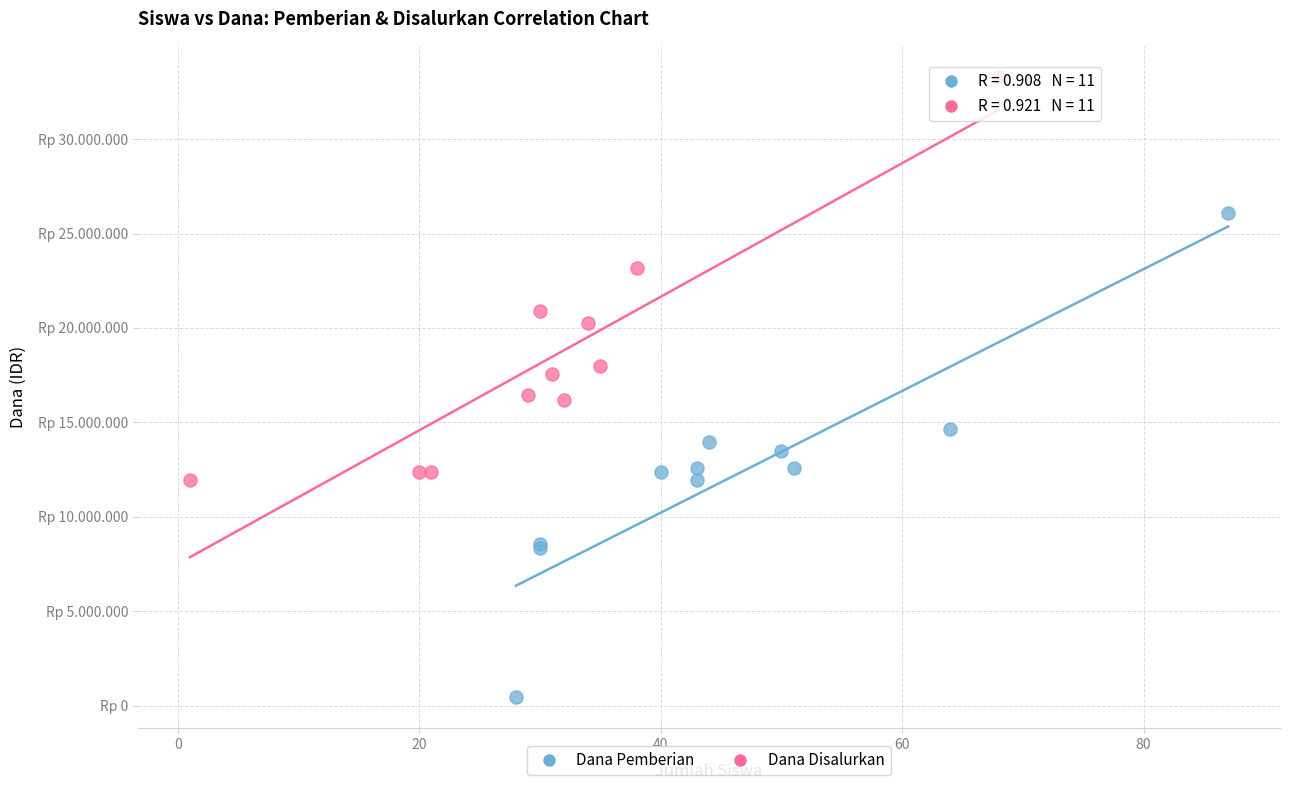

What are all the series names shown in the legend?

Dana Pemberian, Dana Disalurkan